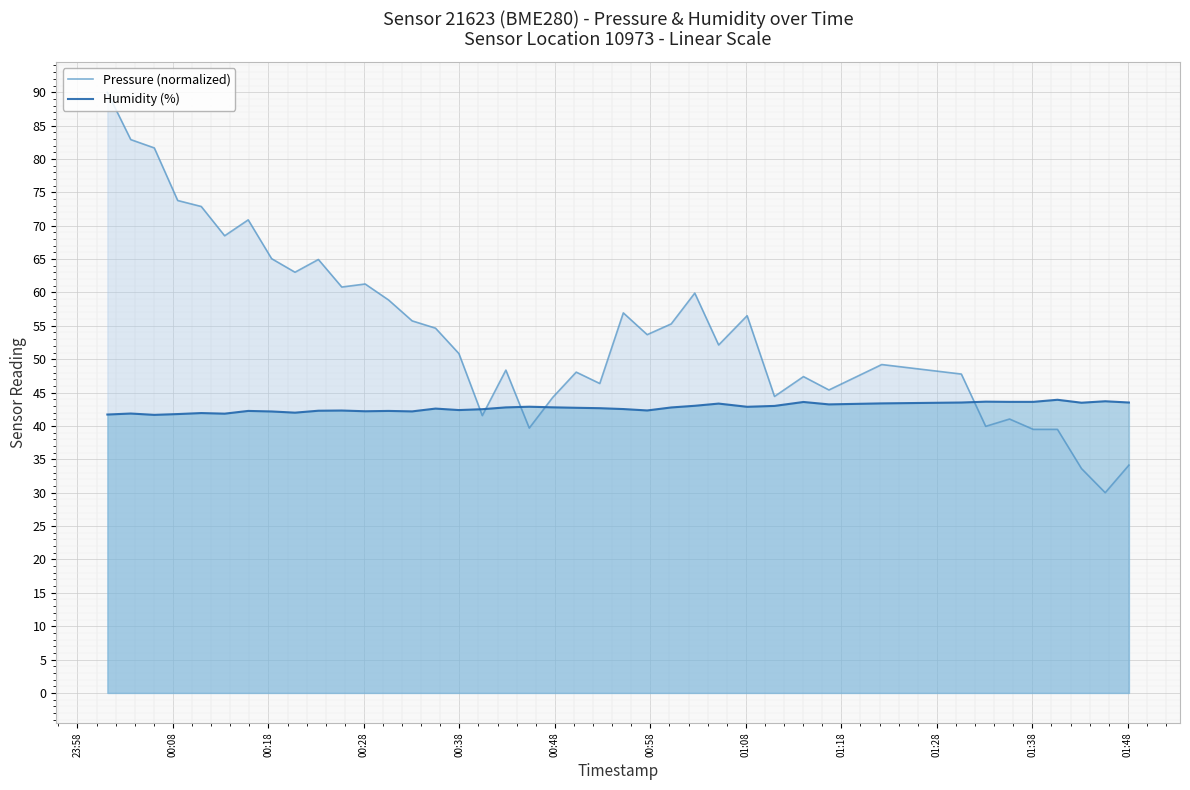

What is the greatest value displayed?

90.0